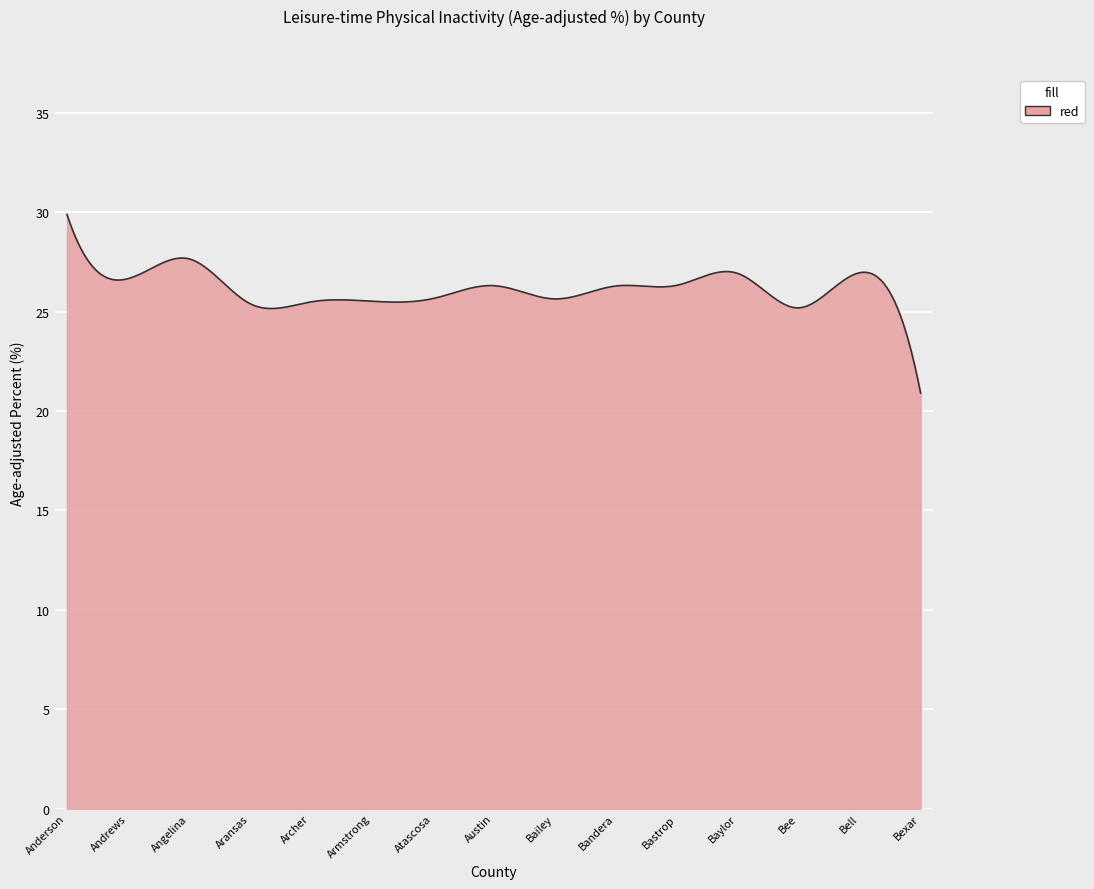

What is the greatest value displayed?

29.9